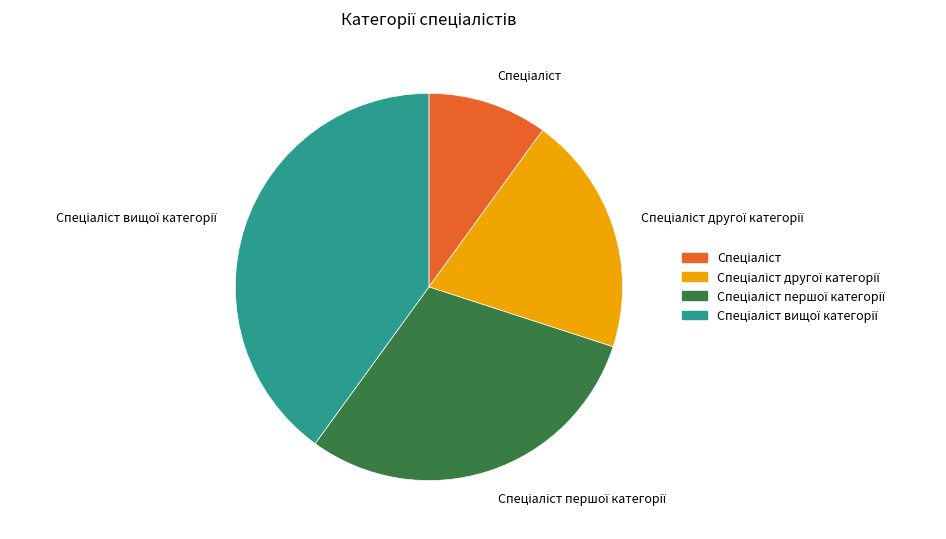

Is there any slice that represents more than half of the pie?

No